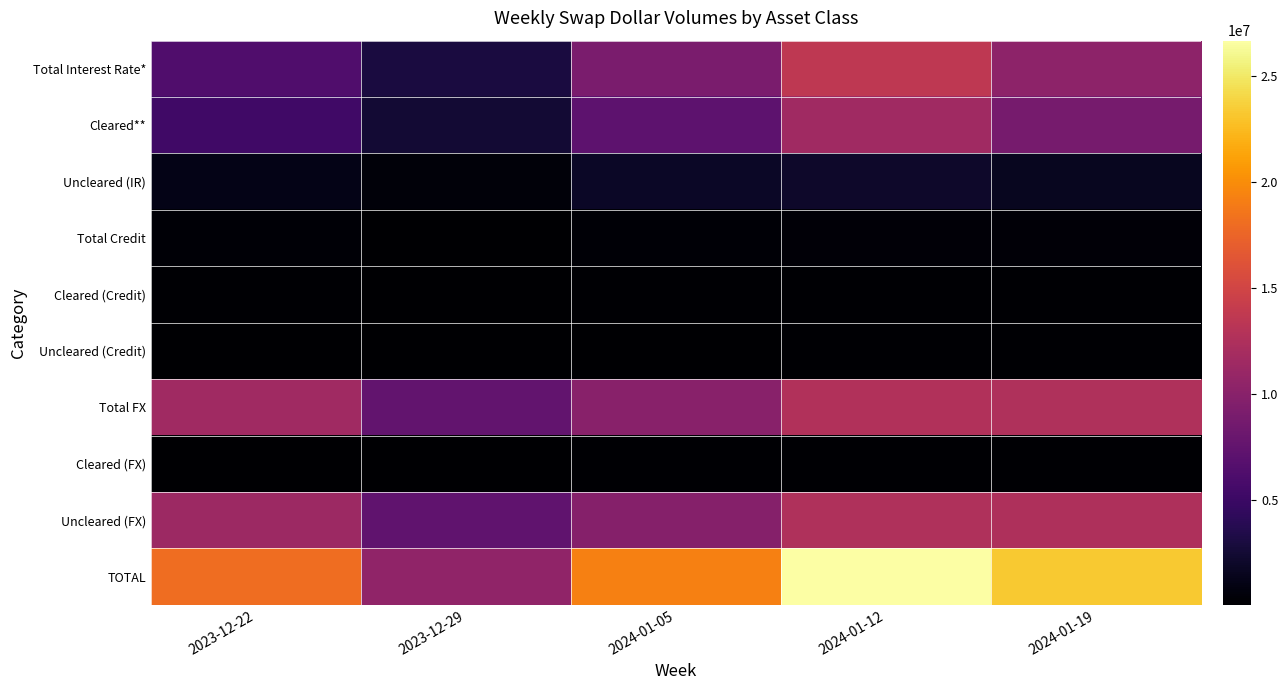

At which category does the chart reach its minimum across all series?

2023-12-29